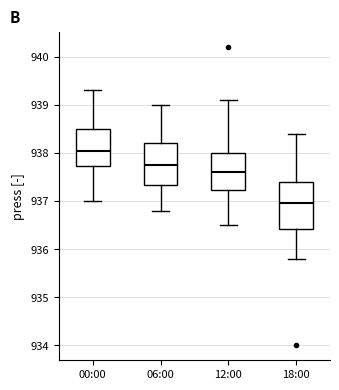

Reading left to right, read every box against the y-axis: the position of its median line, the range the box covers, and the ends of its whiskers. The values are not printed on the chart, so give them approximately, as read against the axis.

00:00: median 938.1, box 937.7 to 938.5, whiskers 937.0 to 939.3
06:00: median 937.8, box 937.3 to 938.2, whiskers 936.8 to 939.0
12:00: median 937.6, box 937.2 to 938.0, whiskers 936.5 to 939.1
18:00: median 937.0, box 936.4 to 937.4, whiskers 935.8 to 938.4